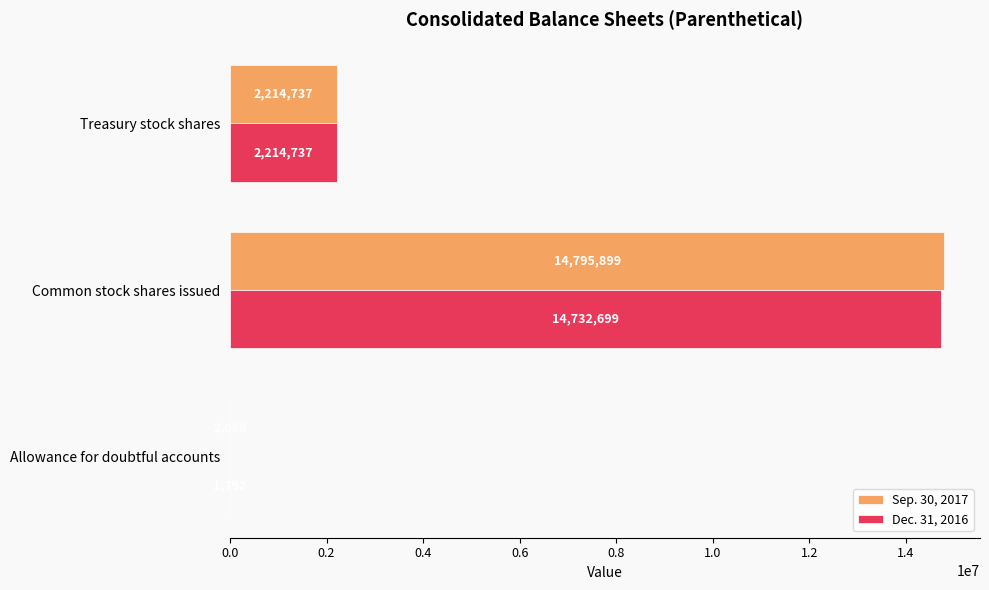

What value does the Dec. 31, 2016 series have at Allowance for doubtful accounts, to the nearest 10?

1790